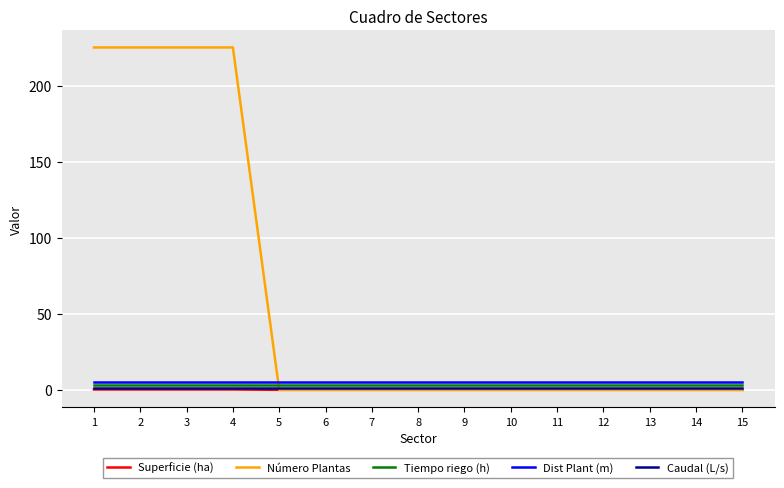

Read the Tiempo riego (h) value at 5.

3.4